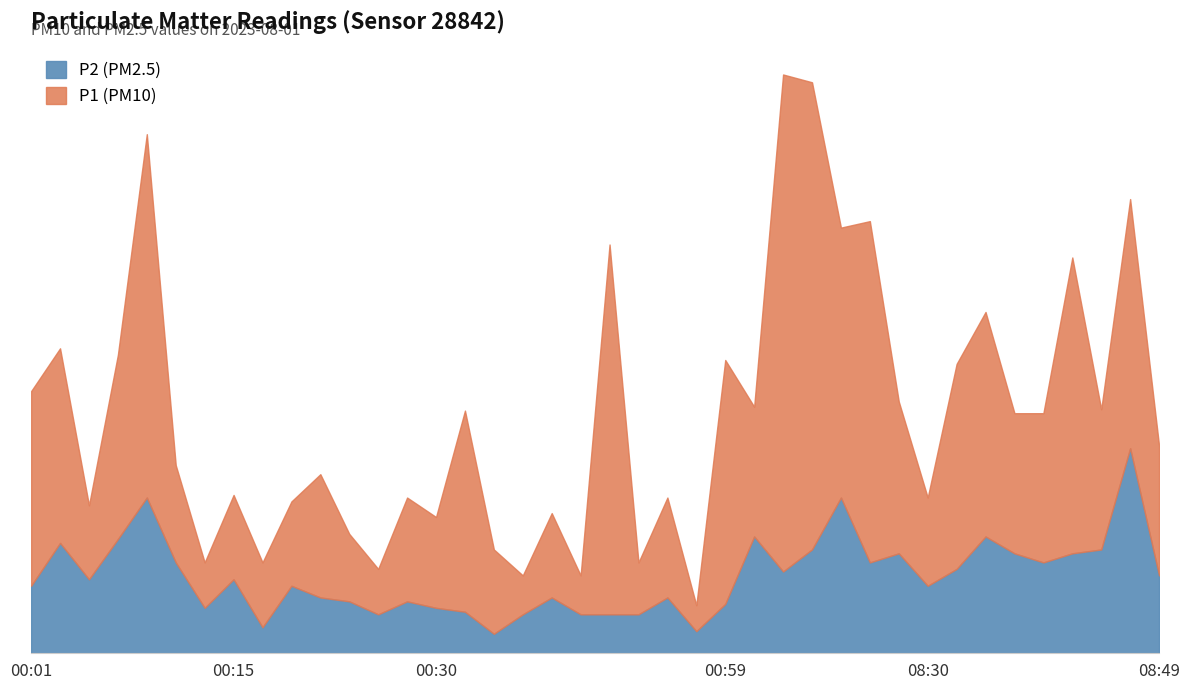

How many data points does each series have?

40